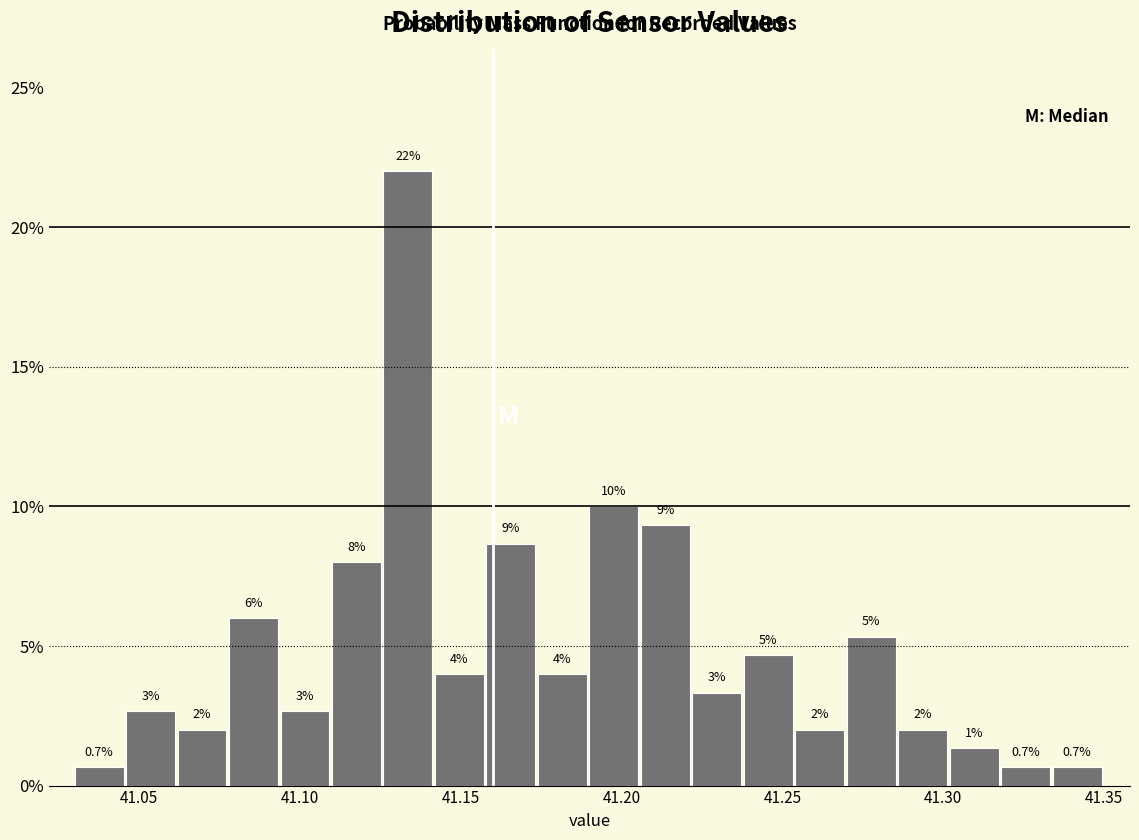

Around what value on the x-axis is the tallest bar? Give the approximate position of its centre, as read against the axis.

41.135